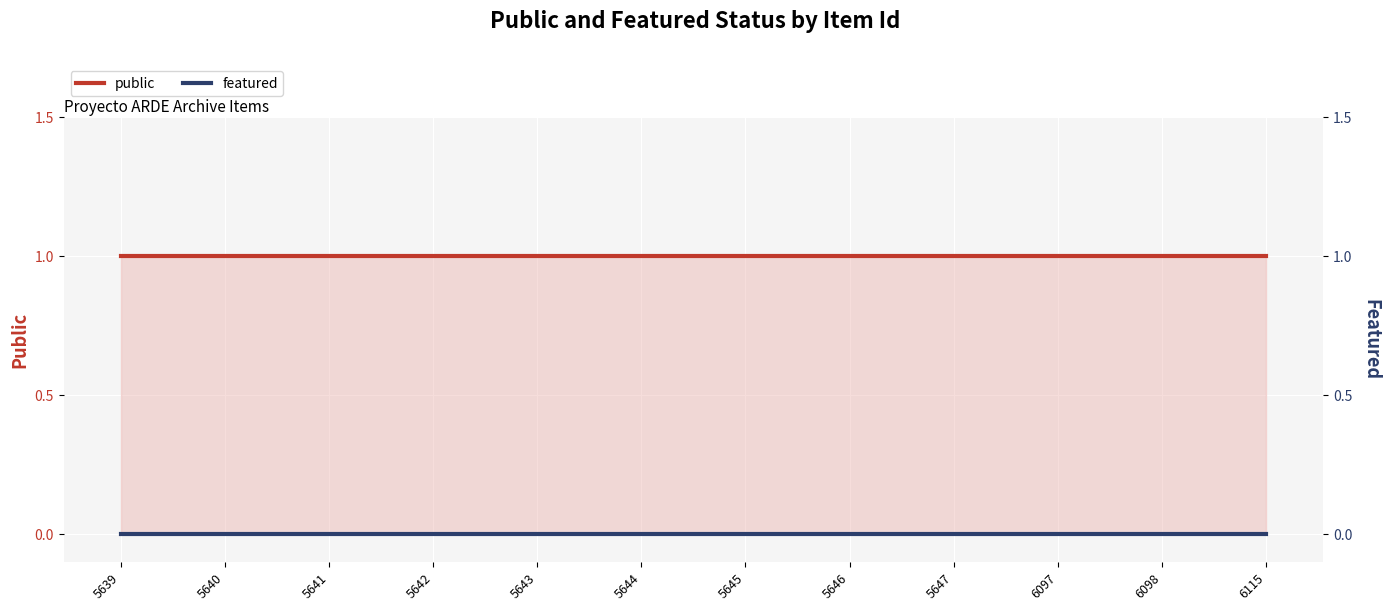

Rank the categories by featured value from highest to lowest.

5639, 5640, 5641, 5642, 5643, 5644, 5645, 5646, 5647, 6097, 6098, 6115